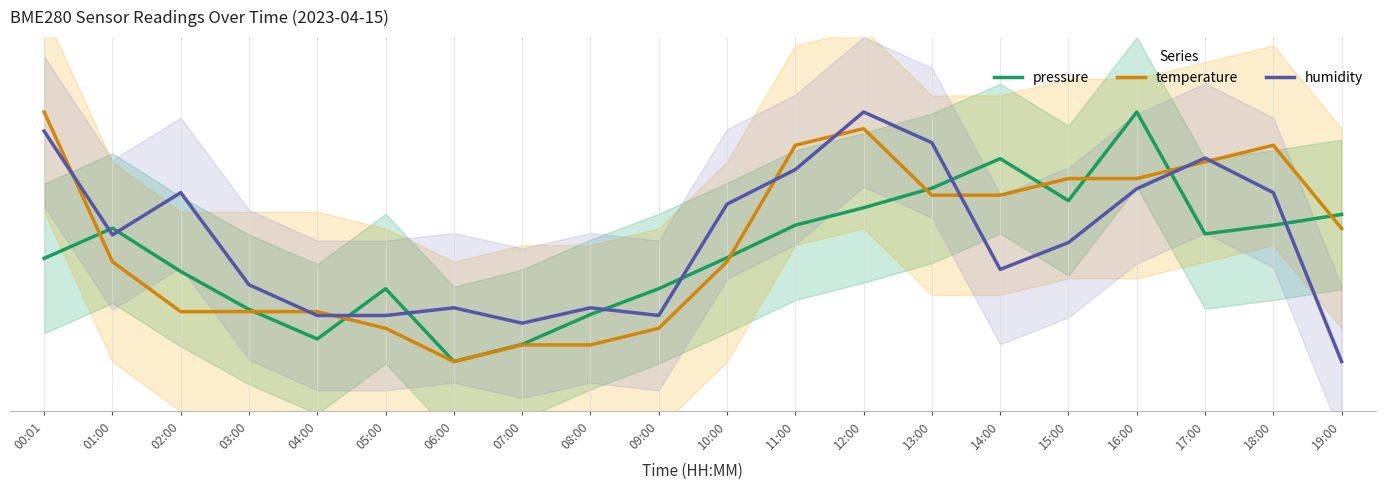

True or false: temperature and pressure cross at least once.

True